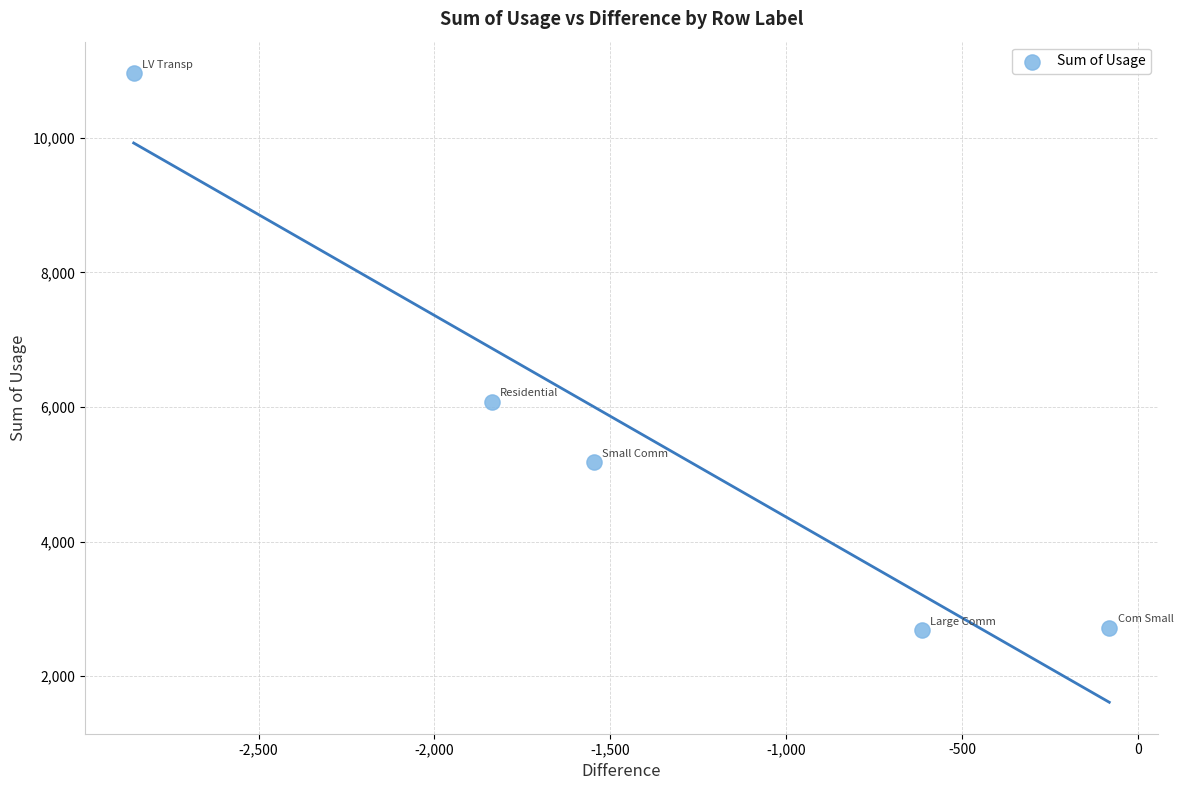

What Y value in the scatter plot is closest to 6819?

6080.2